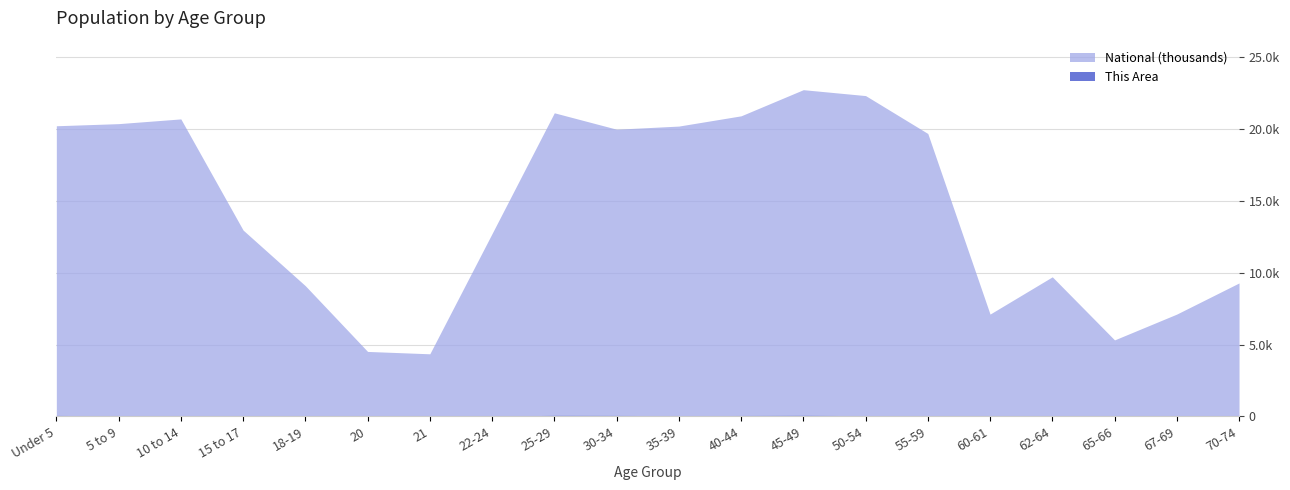

Is it true that National equals 11149294 at 60-61?

False